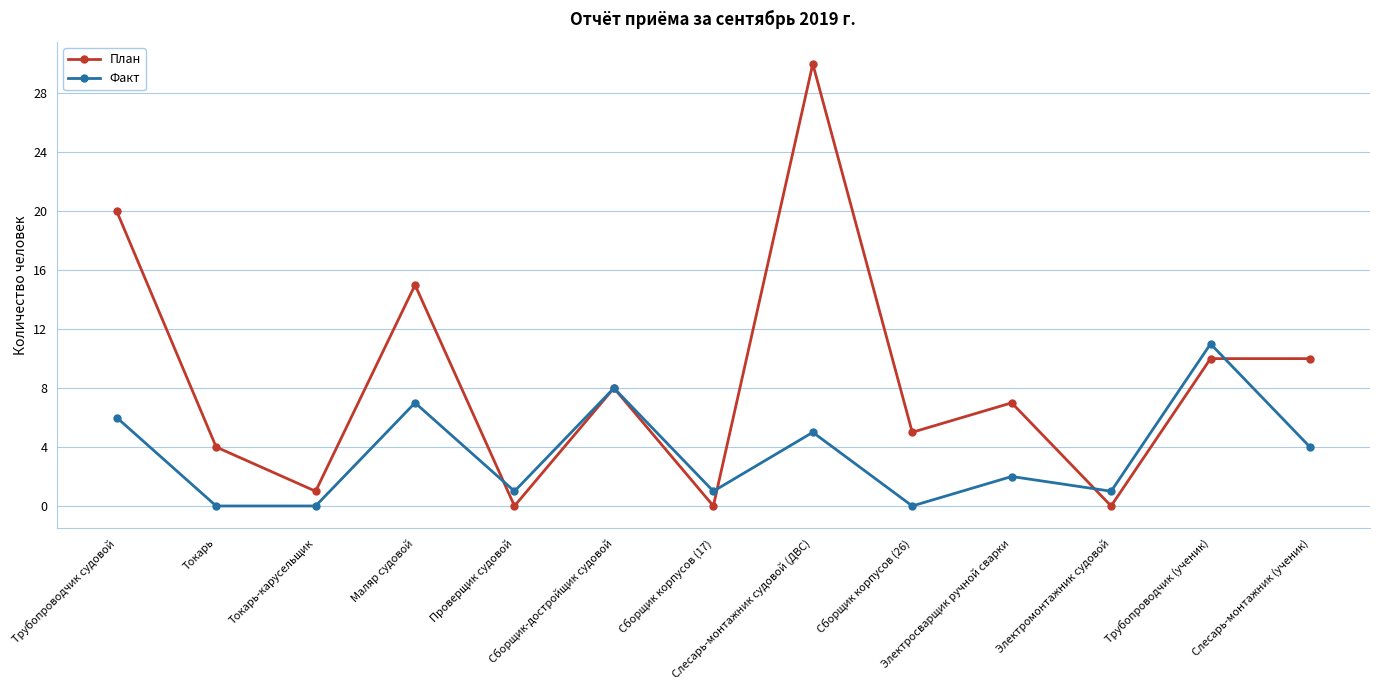

True or false: Факт and План cross at least once.

True